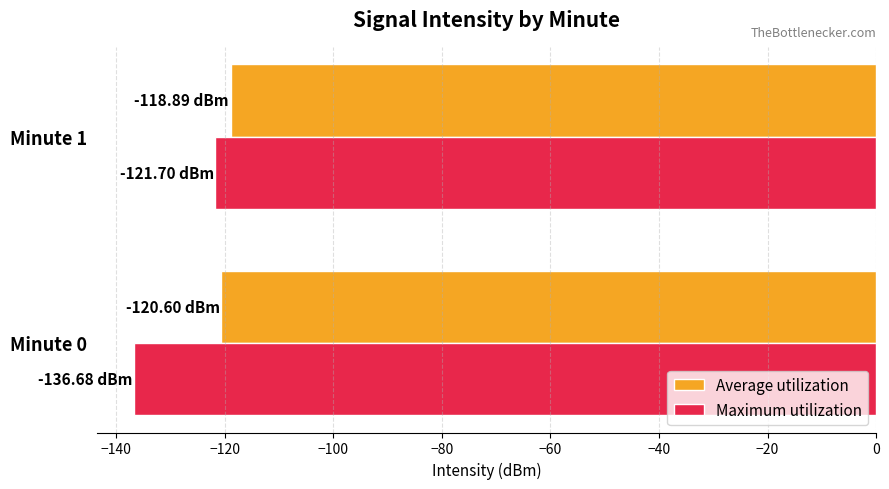

At which label is Average utilization closest to -119?

Minute 1